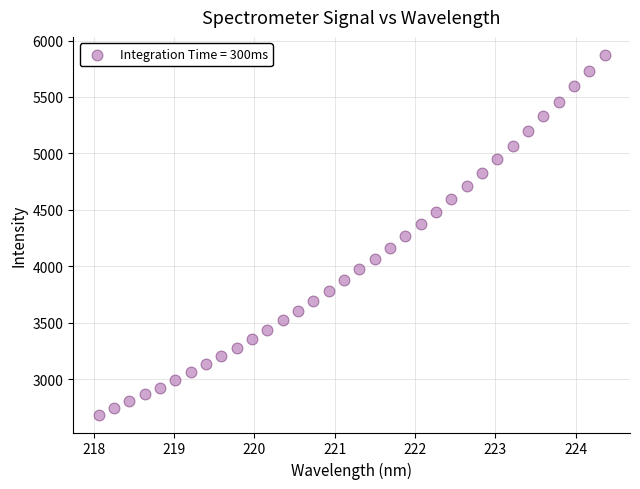

What is the range of X values (max minus min)?

6.3